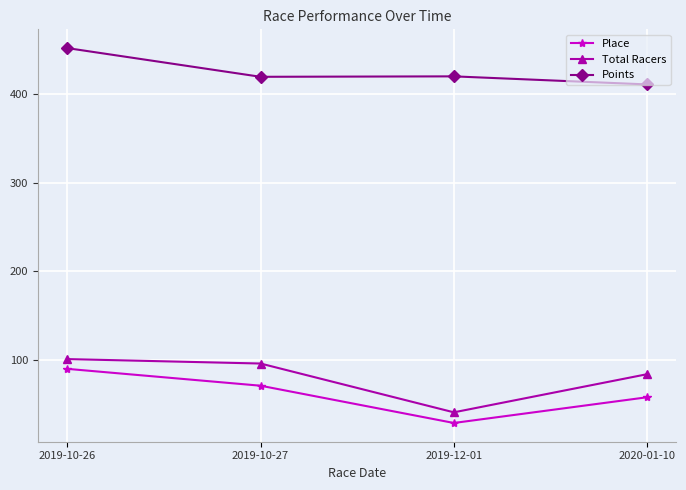

How many data points does each series have?

4